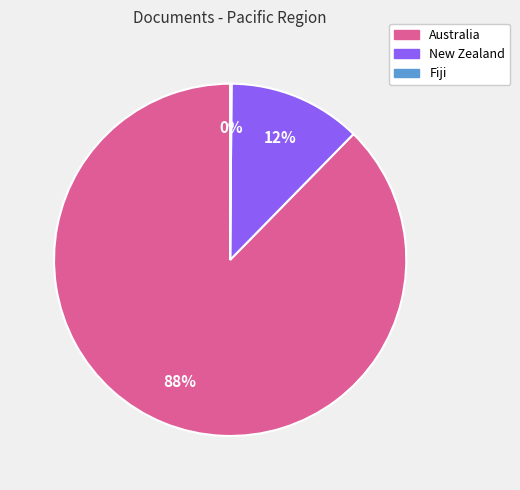

To the nearest percent, what portion does New Zealand represent?

12%